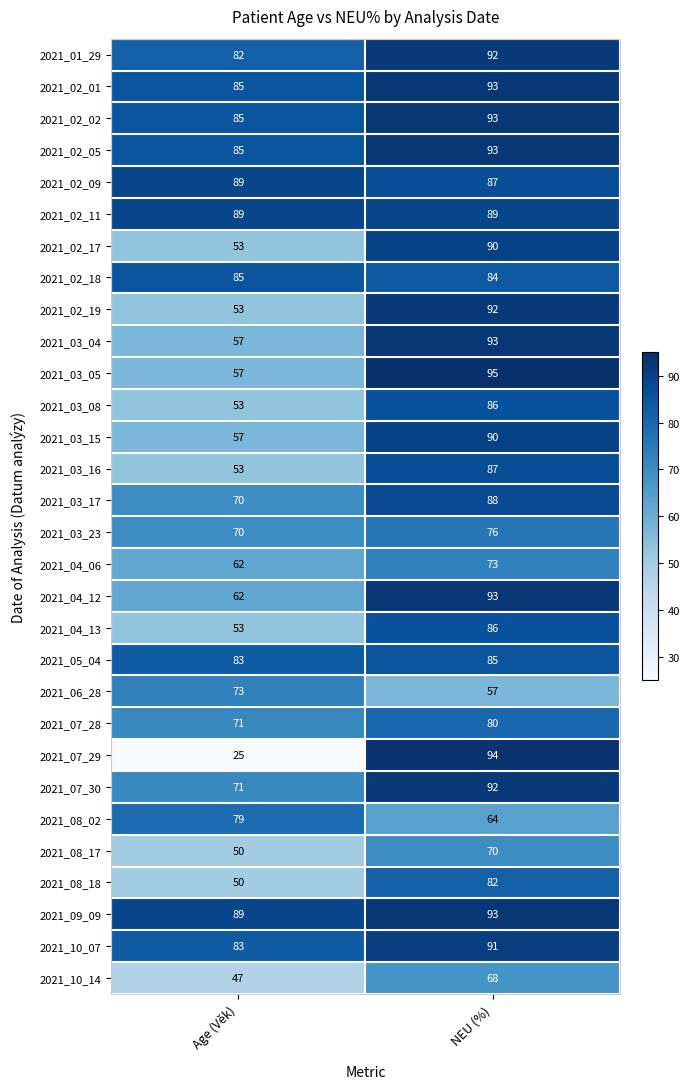

Read the 2021_03_15 value at Age (Věk), to the nearest 5.

55